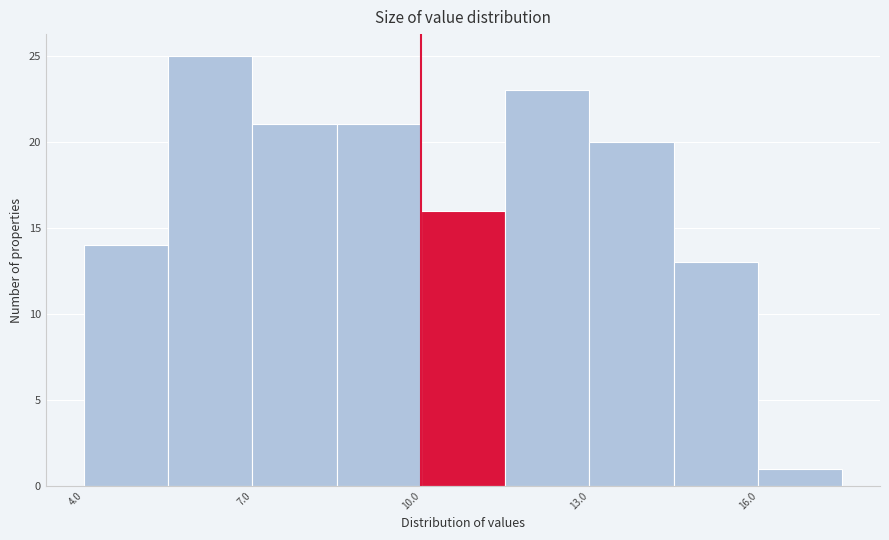

Read against the x-axis, roughly where is the centre of the tallest bar?

6.5